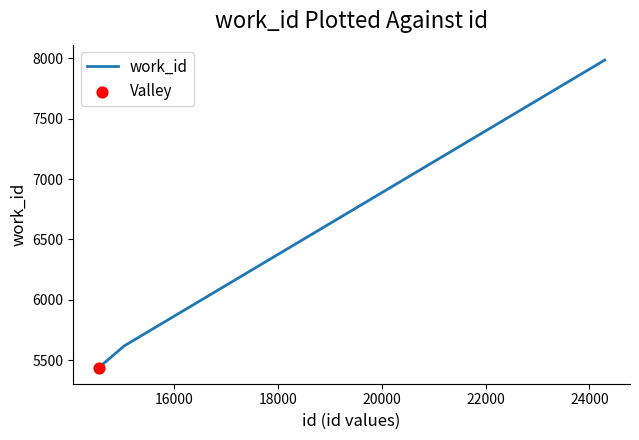

What is the minimum value shown in the chart?

5434